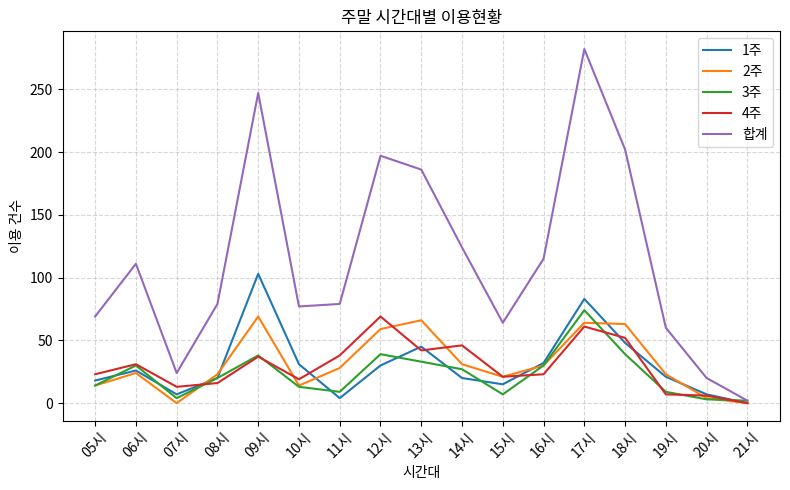

Is it true that 2주 equals 0 at 07시?

True